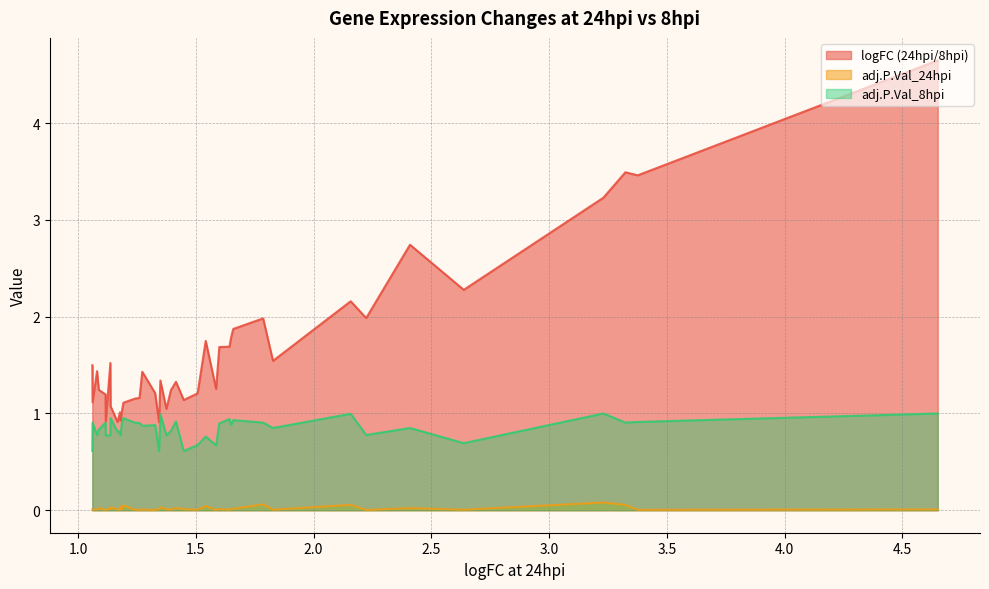

Does the chart have visible grid lines?

Yes